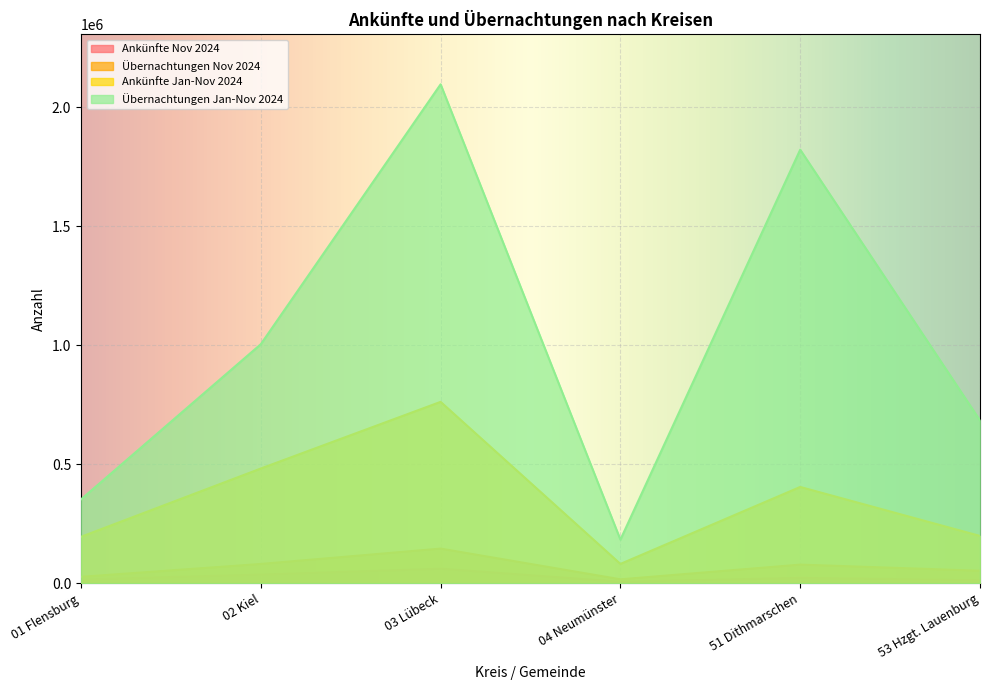

Which series has the largest total across all categories?

Übernachtungen Jan-Nov 2024